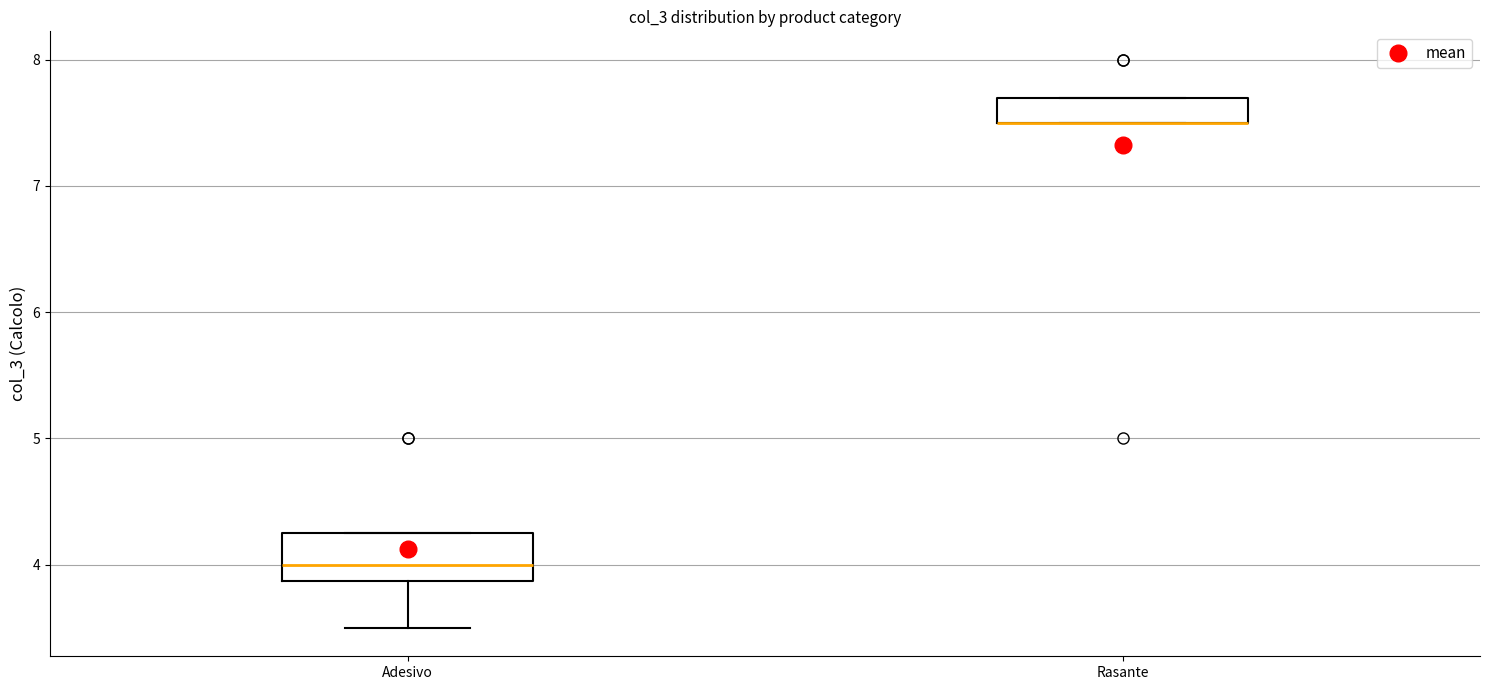

Reading left to right, read every box against the y-axis: the position of its median line, the range the box covers, and the ends of its whiskers. The values are not printed on the chart, so give them approximately, as read against the axis.

Adesivo: median 4.0, box 3.9 to 4.3, whiskers 3.5 to 4.3
Rasante: median 7.5 (drawn on the box's lower edge), box 7.5 to 7.7, whiskers 7.5 to 7.7